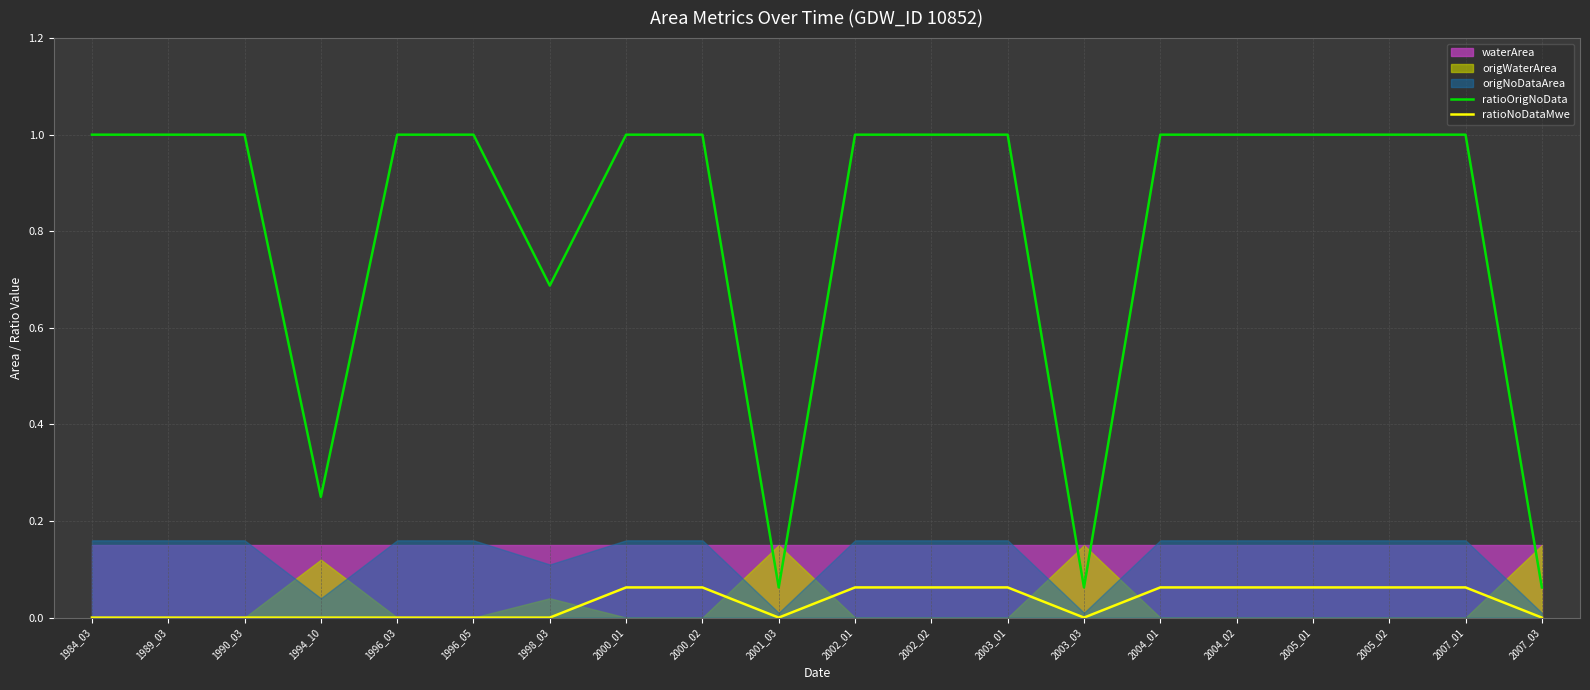

In ratioOrigNoData, how many points are lower than both neighbors (excluding endpoints)?

4